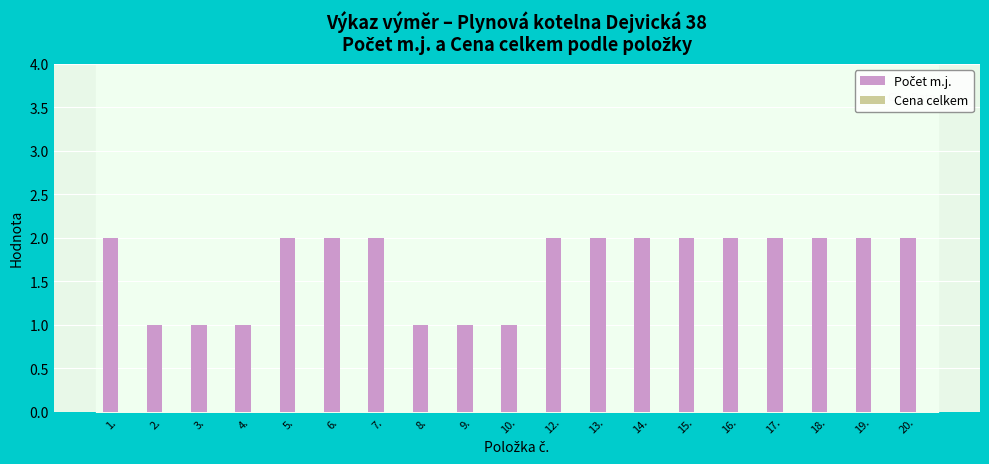

What is the sum of the values at 15. and 12.?

4